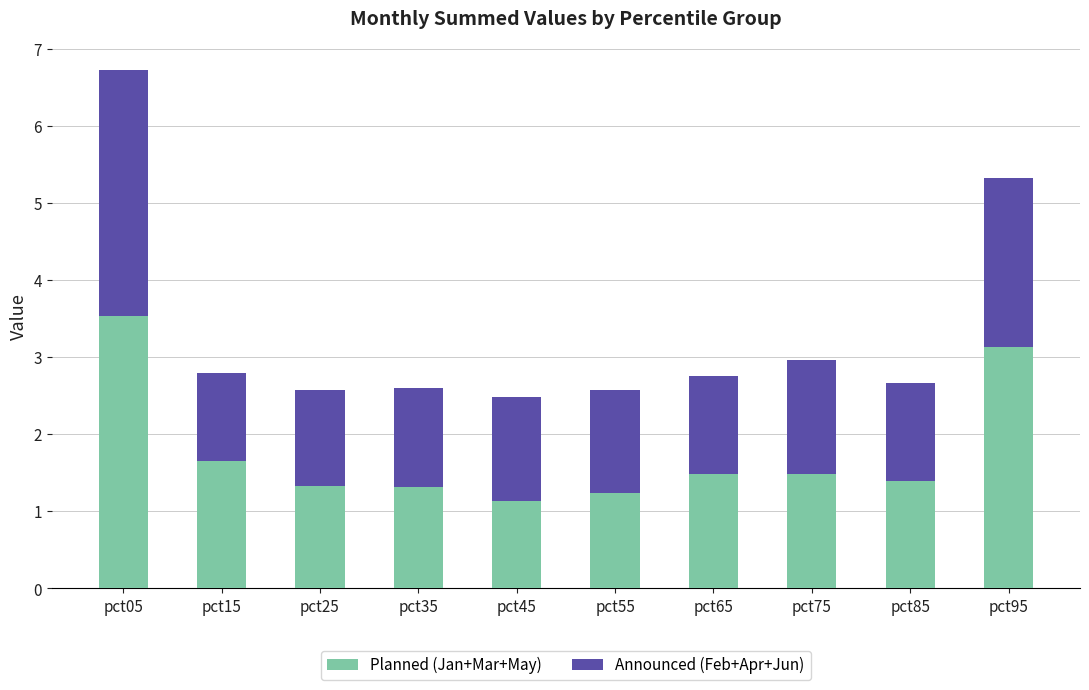

What are all the series names shown in the legend?

Planned (Jan+Mar+May), Announced (Feb+Apr+Jun)